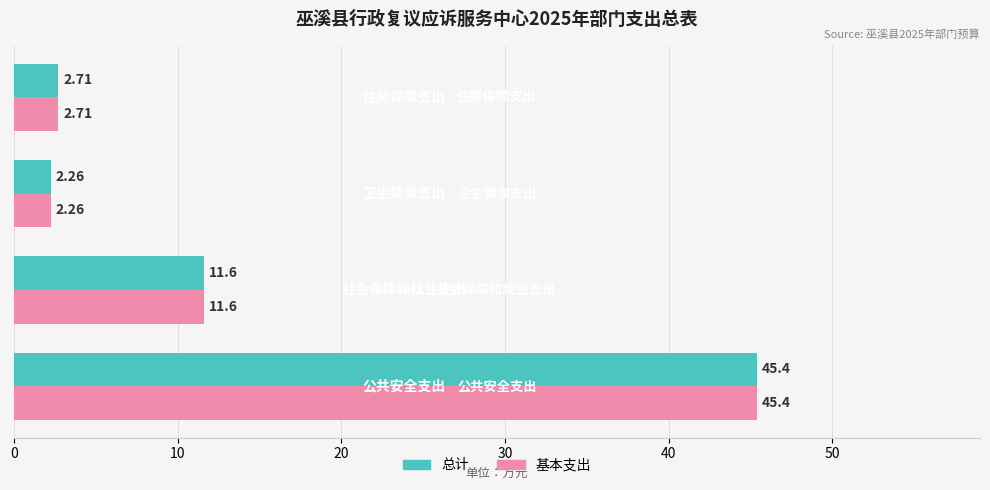

What are all the series names shown in the legend?

总计, 基本支出